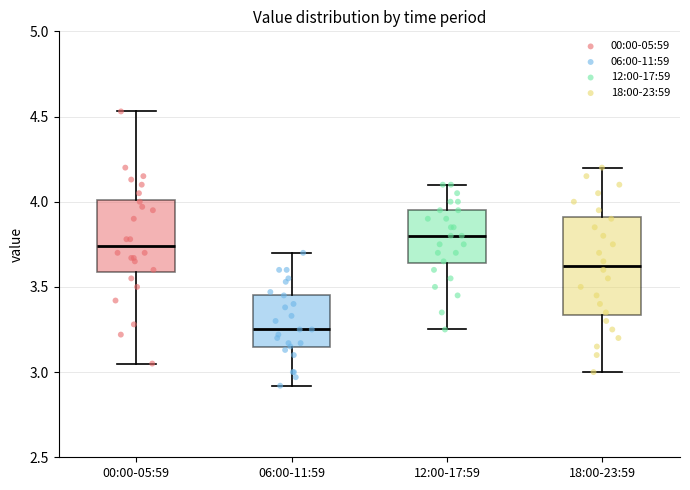

Which box's median line is the highest?

12:00-17:59